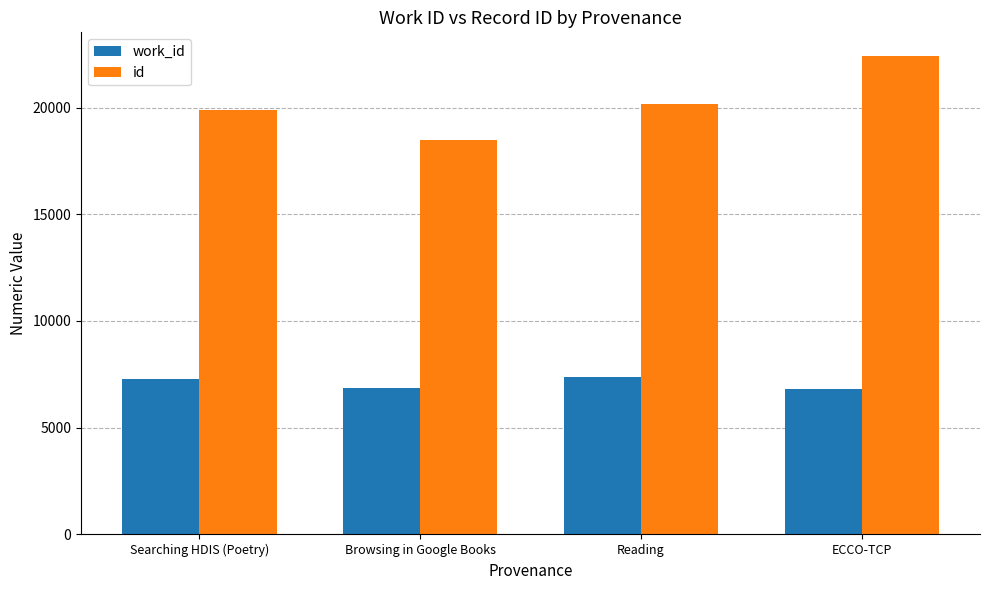

What is the difference between the second highest and minimum values in the id series?

1690